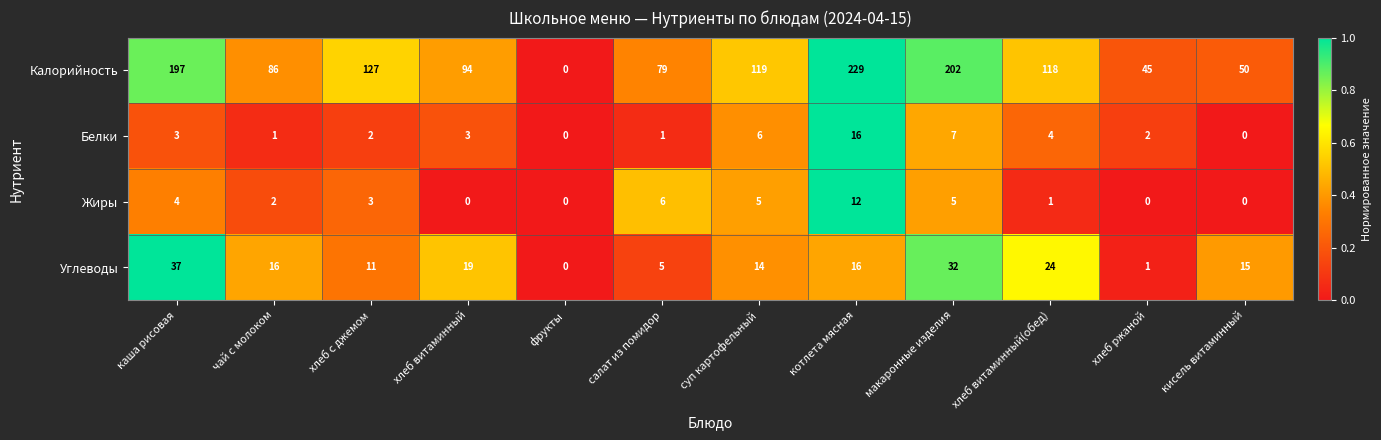

Rank the series at суп картофельный from highest to lowest value.

Калорийность, Углеводы, Белки, Жиры